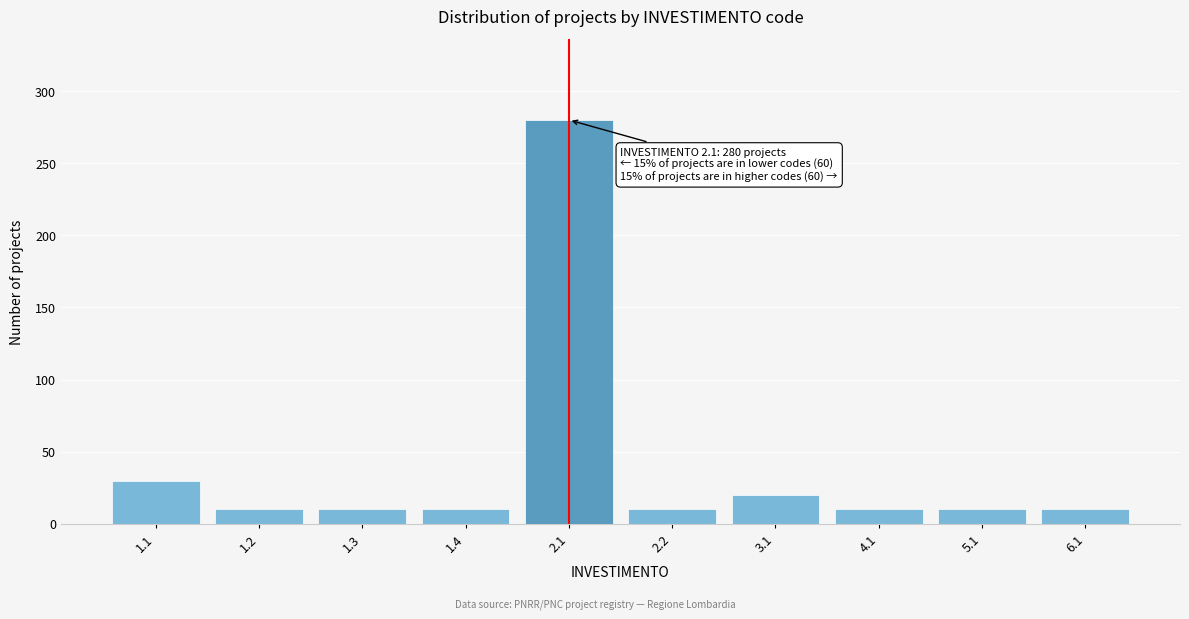

Reading left to right, extract all data points from this chart.

30	10	10	10	280	10	20	10	10	10